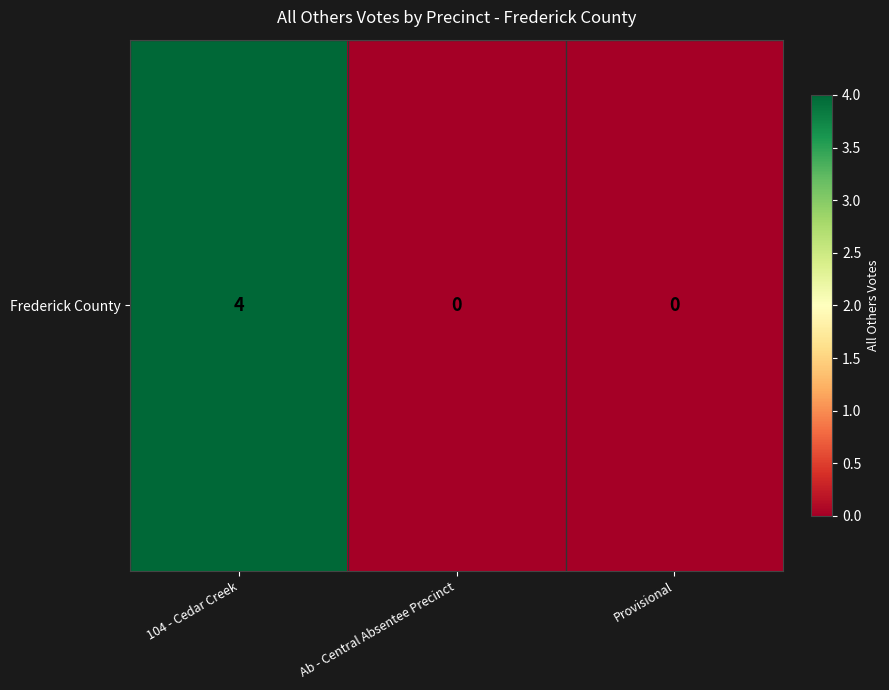

Reading right to left, what are all the values shown in this chart?

Provisional=0	Ab - Central Absentee Precinct=0	104 - Cedar Creek=4